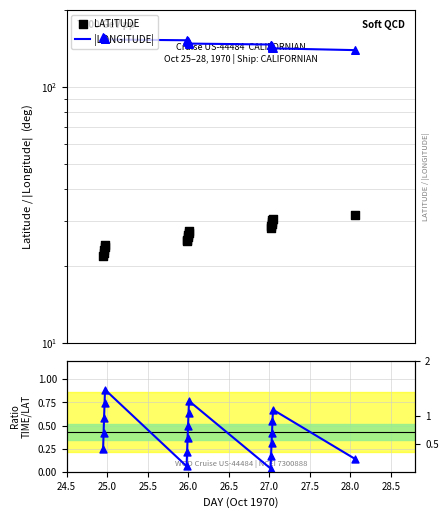

Is the value of LATITUDE at 27.5 greater than the value of TIME / LAT at 15?

Yes